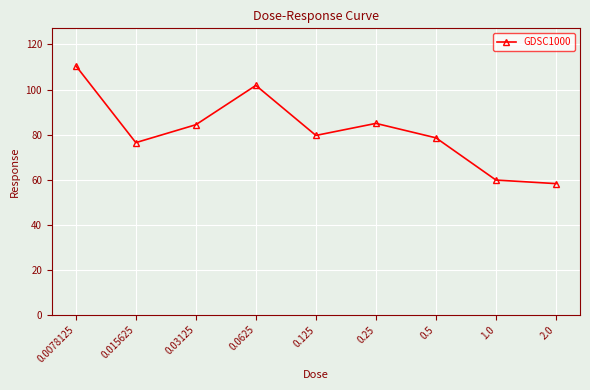

Between 1.0 and 0.015625, which is larger?

0.015625